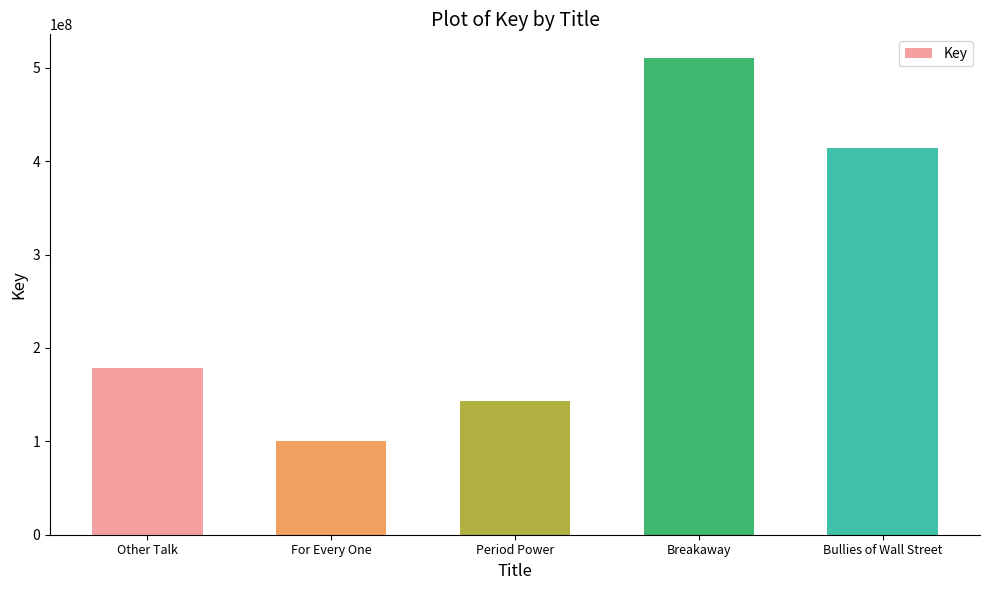

Read the value at Breakaway, to the nearest 10.

510344900